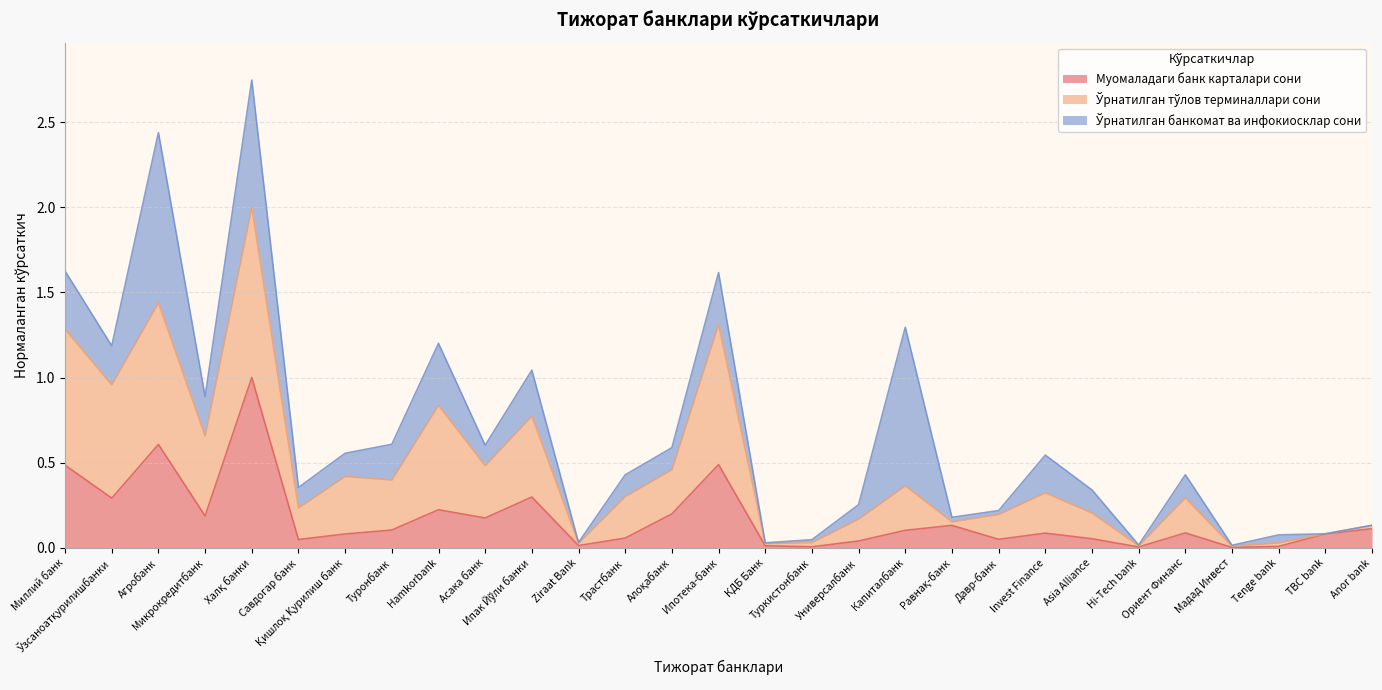

What is the maximum value for Муомаладаги банк карталари сони?

1.0